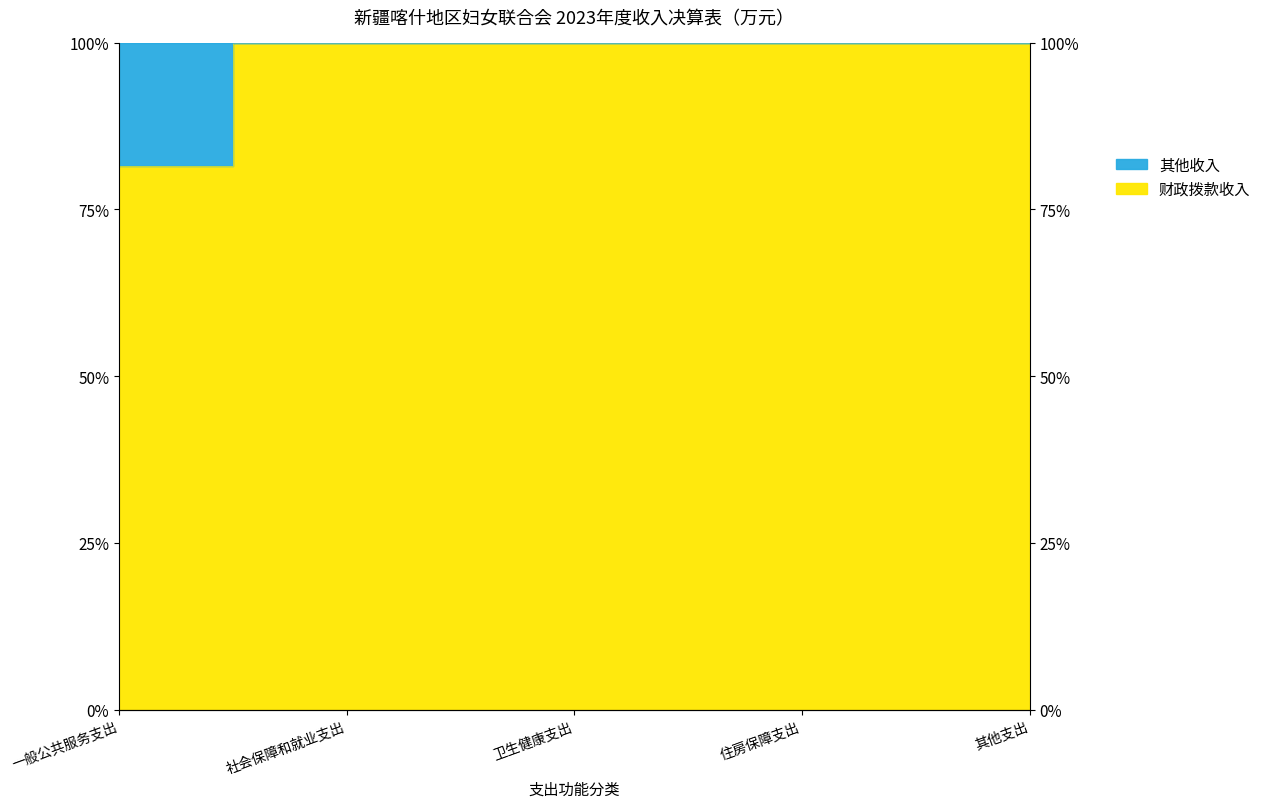

What is the label of the 4th point from the left?

住房保障支出